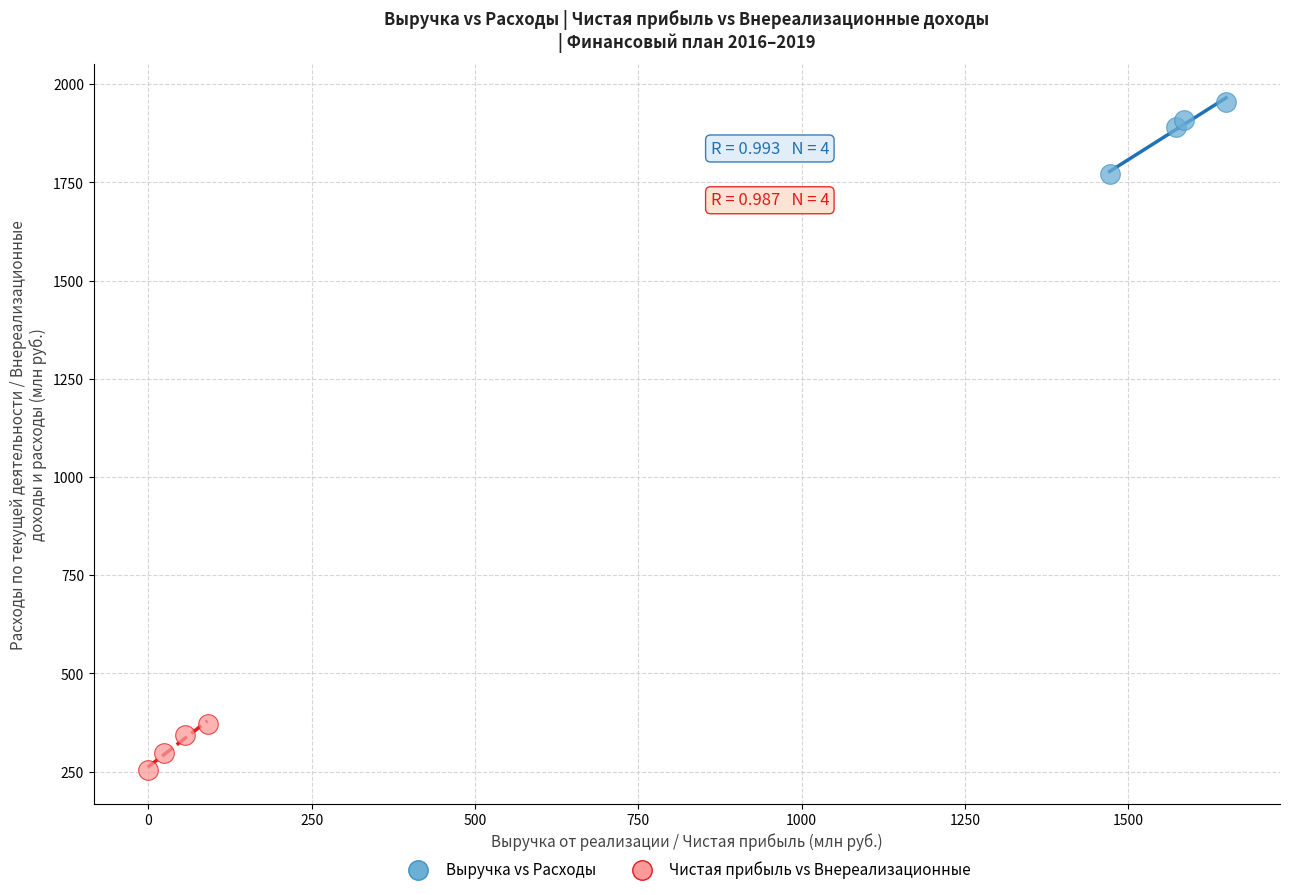

Which series has the largest Y range (max minus min)?

Выручка vs Расходы